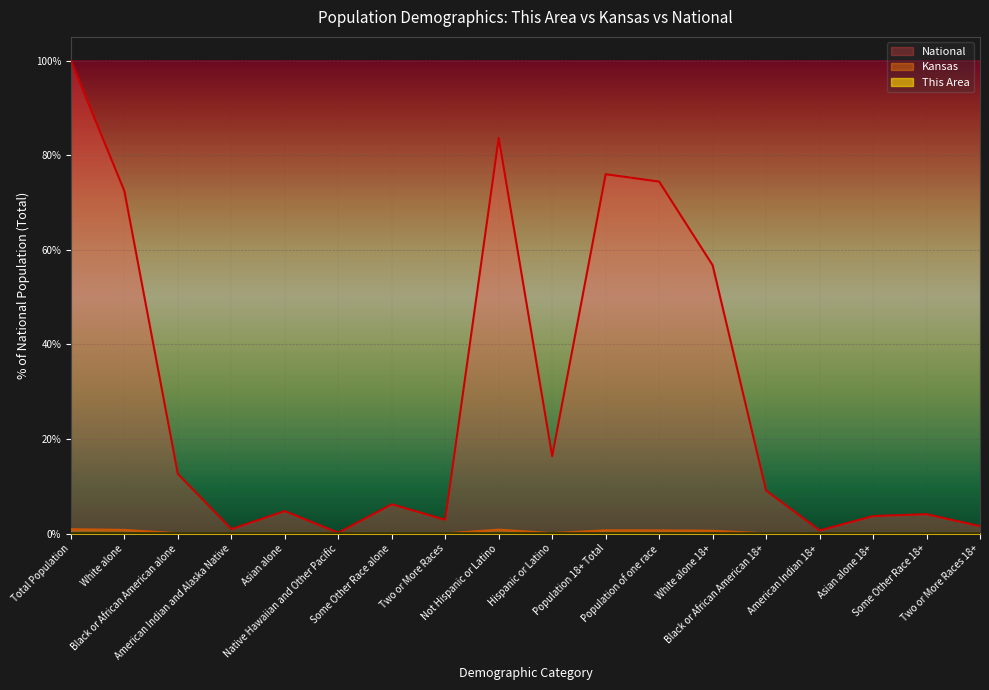

Which category has the lowest value in the Kansas series?

Native Hawaiian and Other Pacific